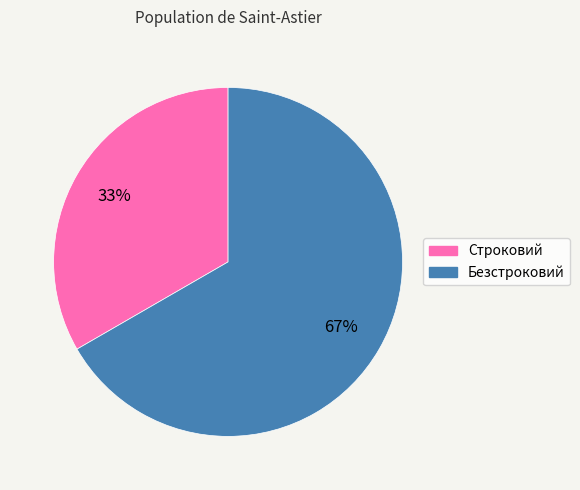

Is the sum of Безстроковий and Строковий greater than half?

Yes